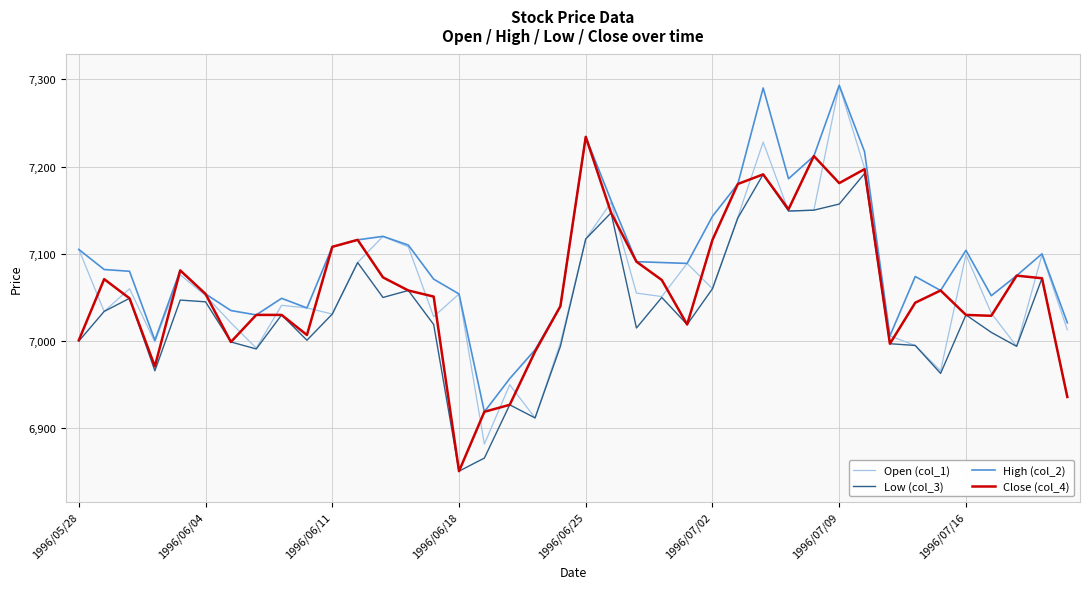

Which series has the largest total across all categories?

High (col_2)